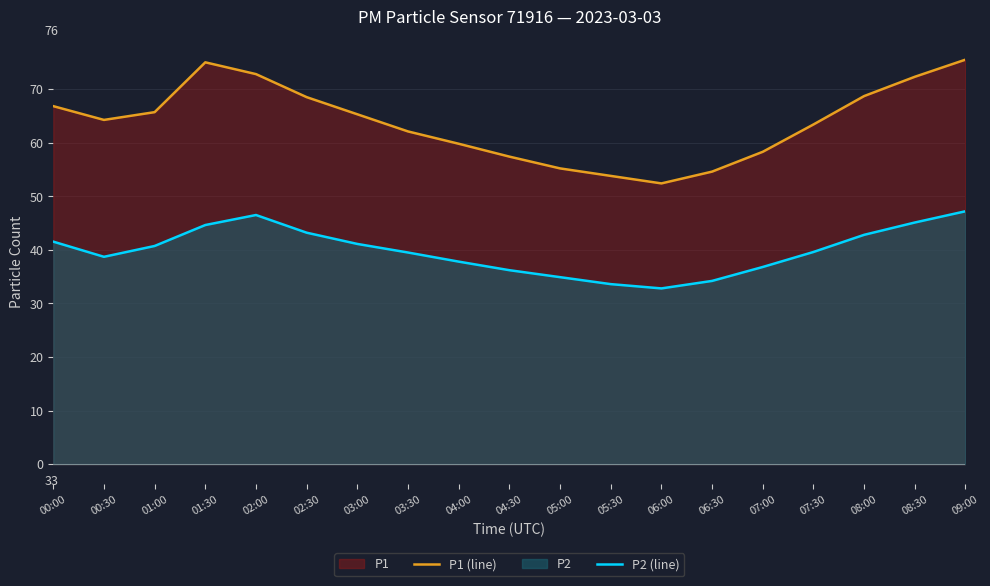

What is the difference between the second highest and second lowest values in the P1 (line) series?

21.2